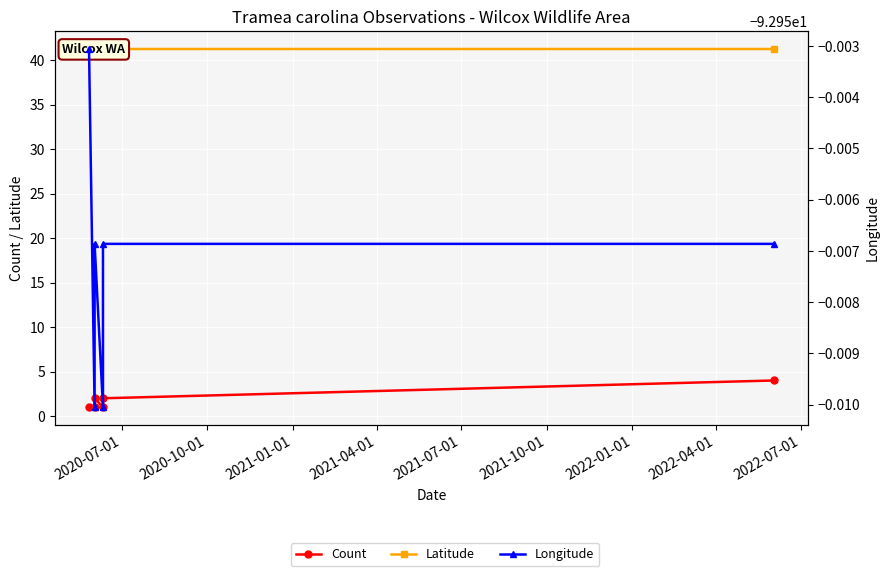

List the series in order of their overall mean, lowest first.

Longitude, Count, Latitude